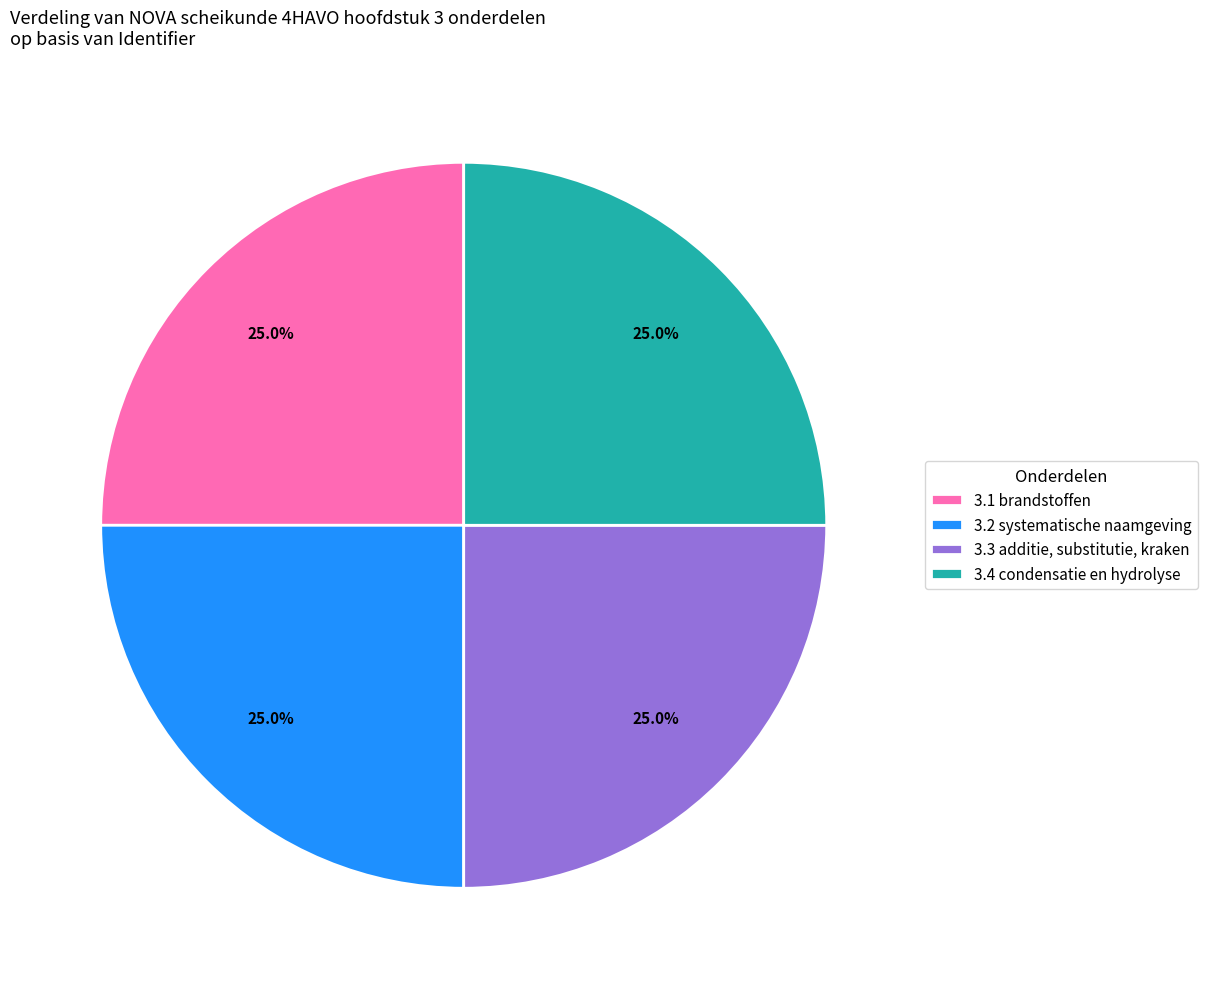

How many segments does this pie chart have?

4